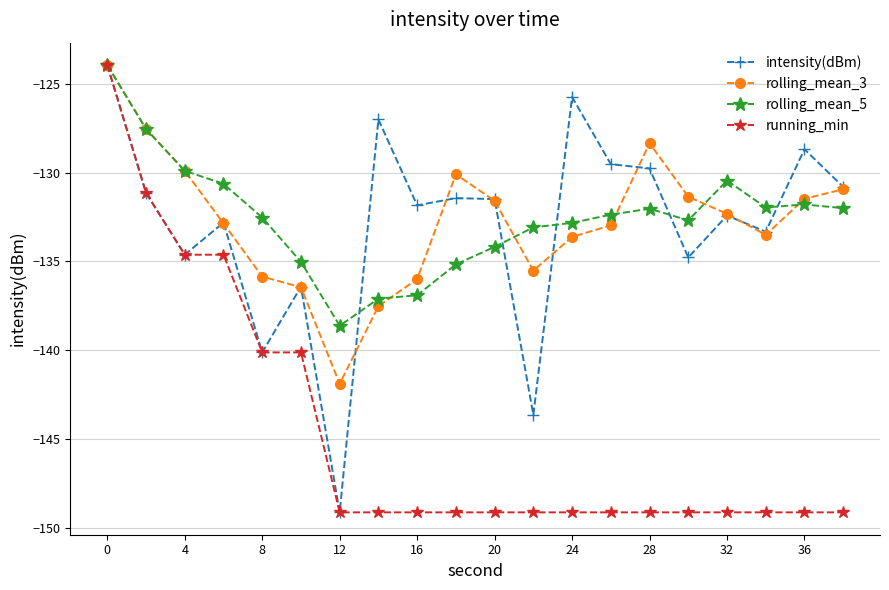

True or false: rolling_mean_3 has more than 1 interior local peaks.

True